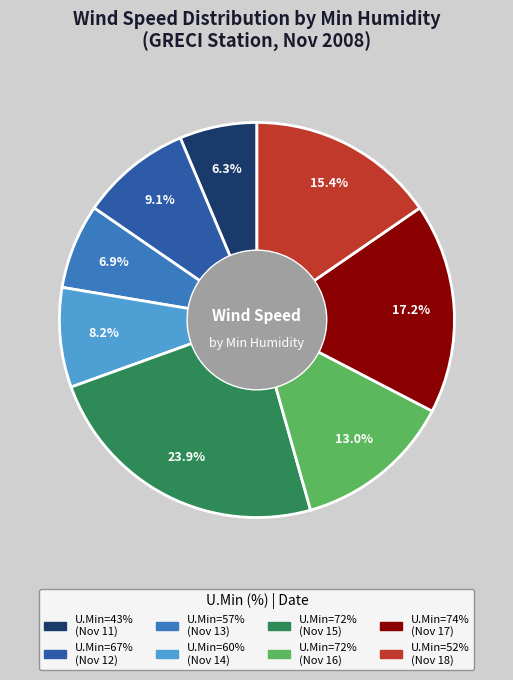

Does any single category account for the majority?

No